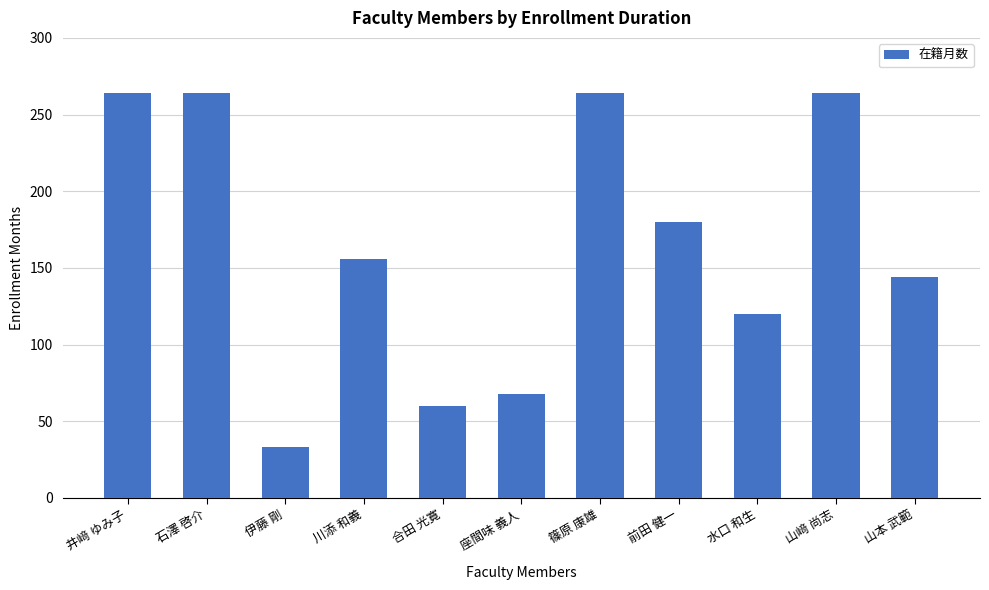

What is the ratio of the value at 山﨑 尚志 to the value at 前田 健一?

1.5